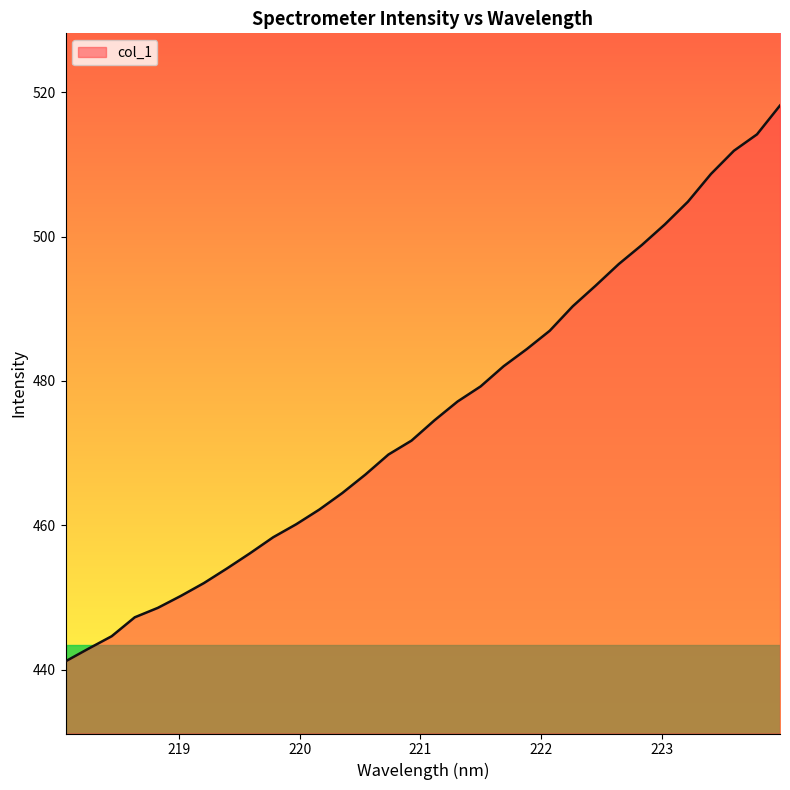

How many lines are shown in the chart?

1